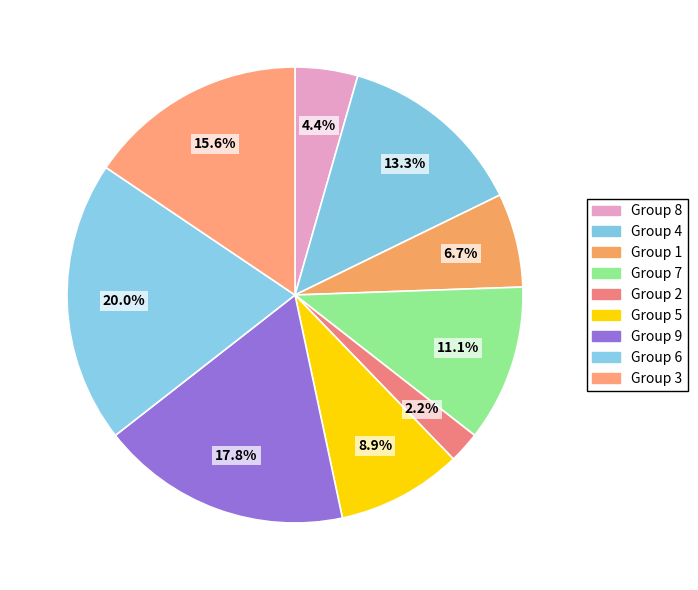

How many slices are in this pie chart?

9